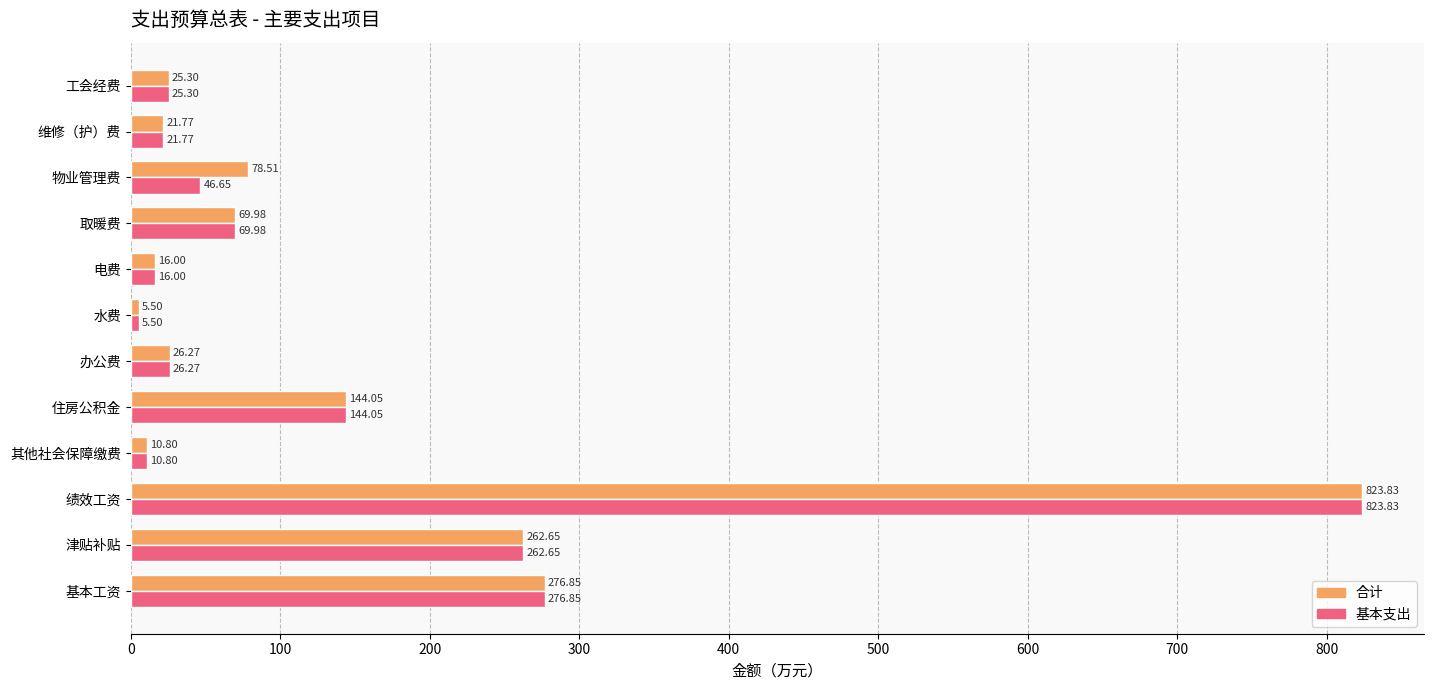

What is the minimum value for 基本支出?

5.5